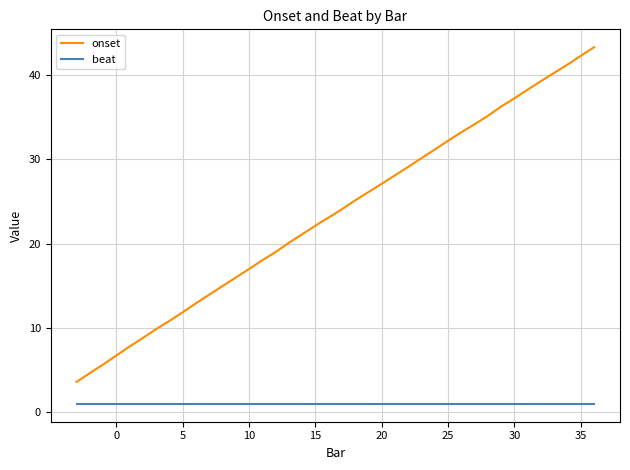

True or false: onset and beat intersect in this chart.

False